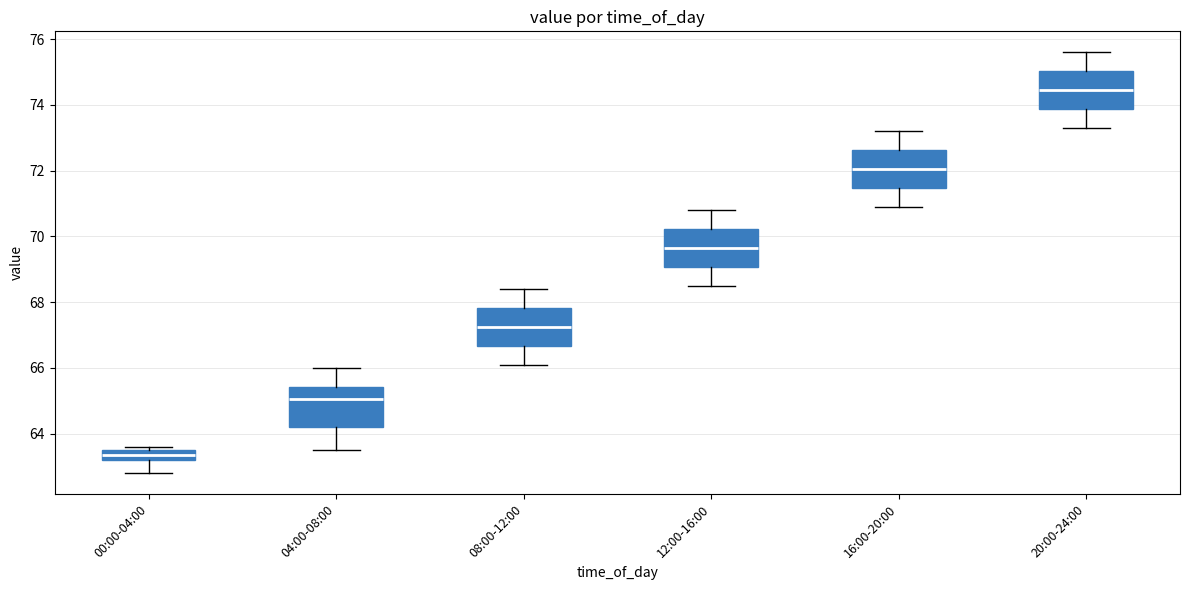

Which box's median line is the lowest?

00:00-04:00